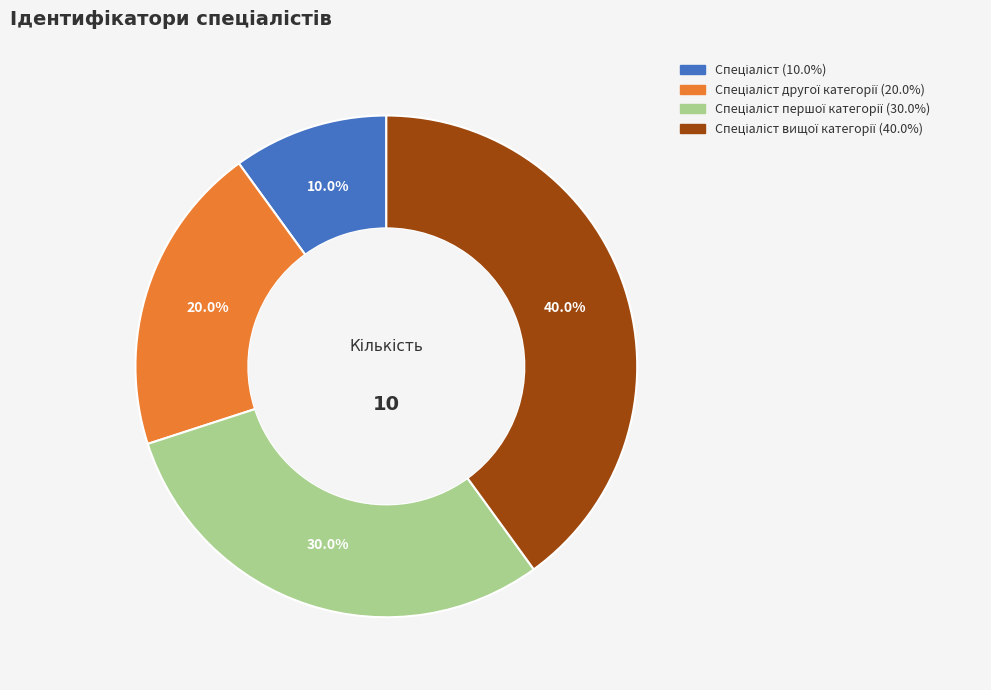

Is there any slice that represents more than half of the pie?

No